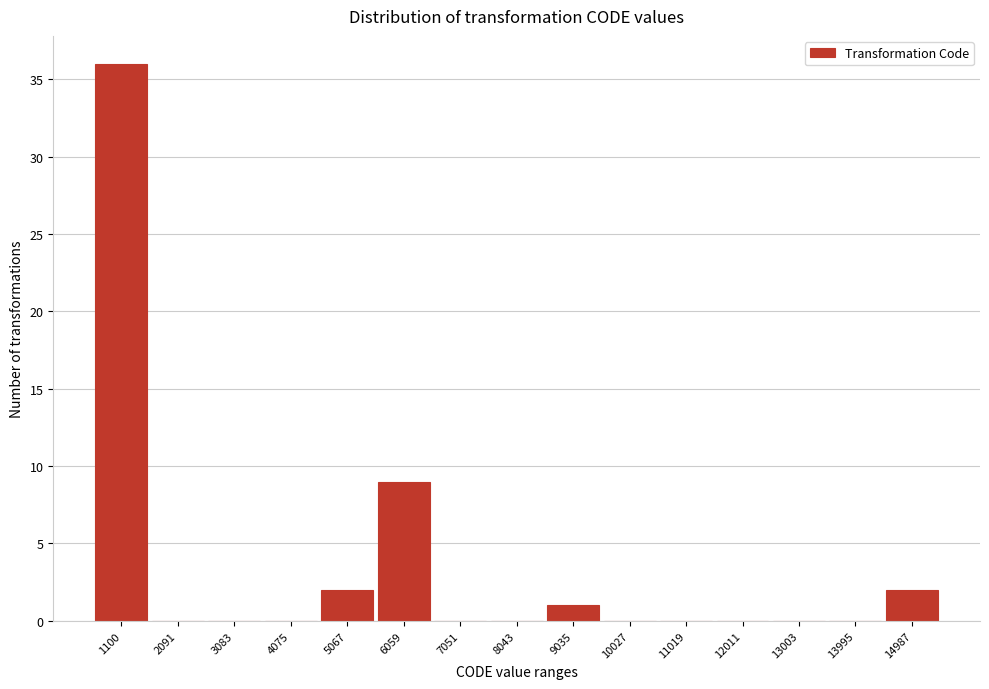

Reading left to right, list all the values displayed in this chart.

1100=36	2091=0	3083=0	4075=0	5067=2	6059=9	7051=0	8043=0	9035=1	10027=0	11019=0	12011=0	13003=0	13995=0	14987=2